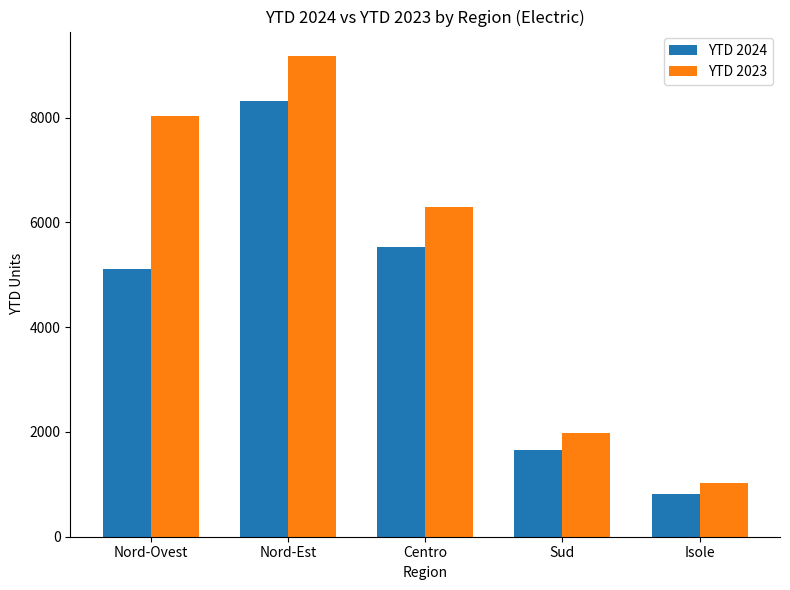

How many series are shown in this chart?

2